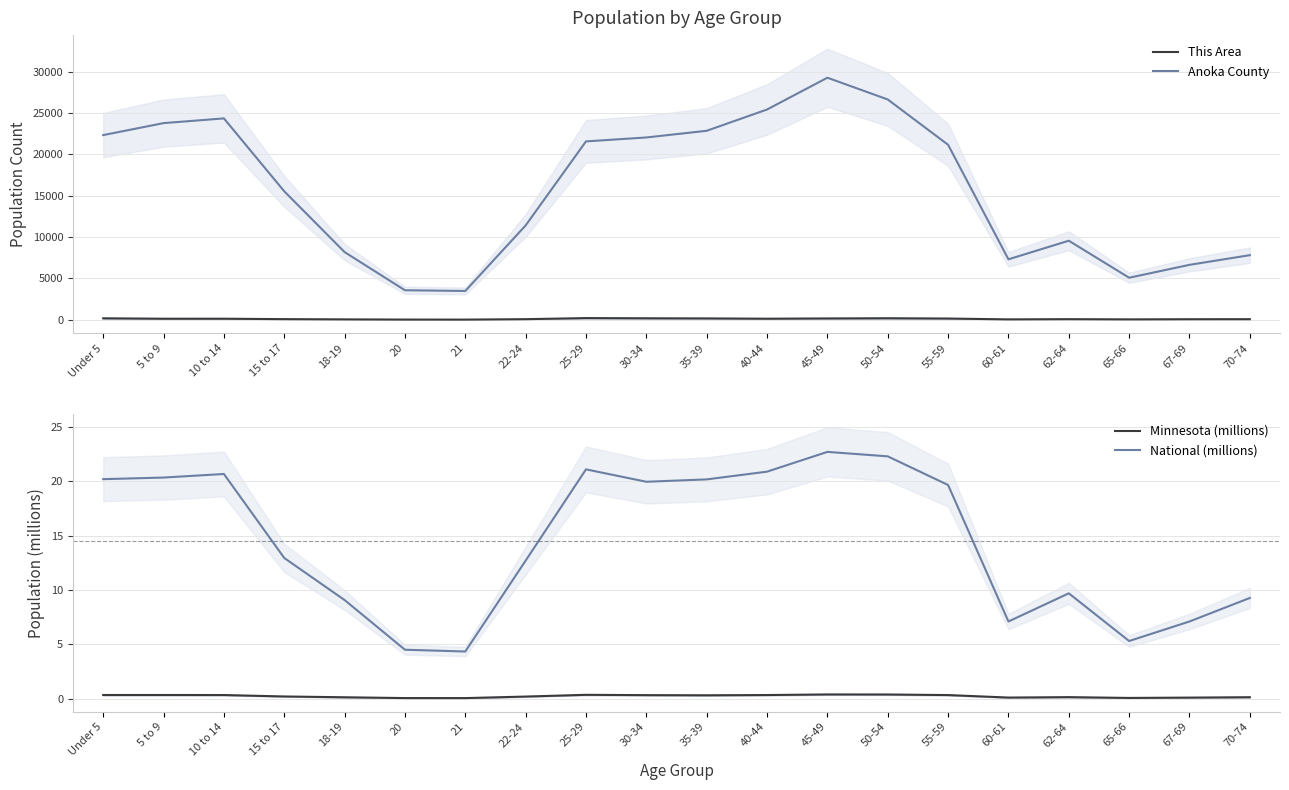

Rank the series at 18-19 from highest to lowest value.

Anoka County, This Area, National (millions), Minnesota (millions)